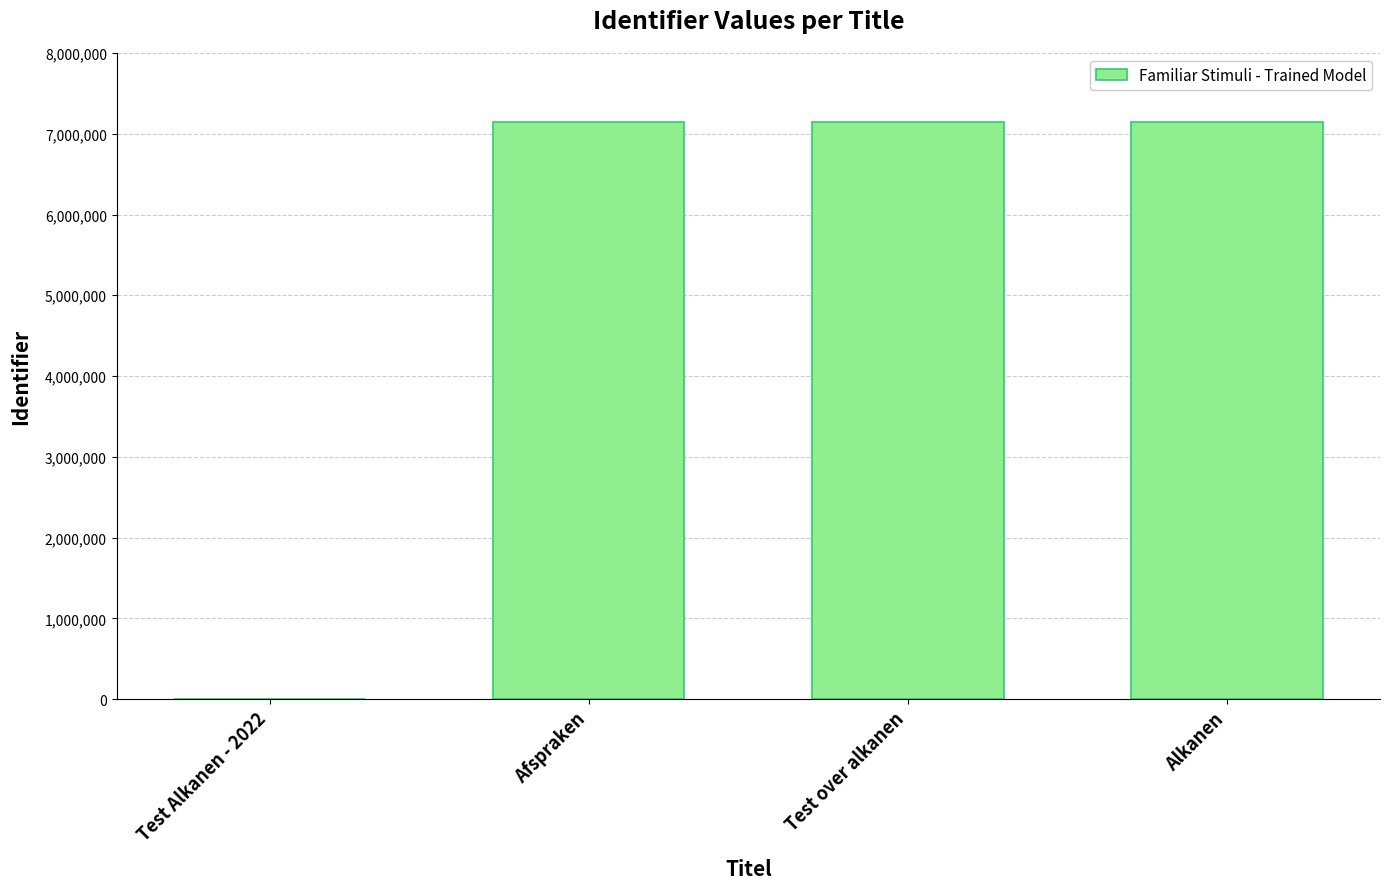

The chart shows a value of 7150452 at Test over alkanen. True or false?

True